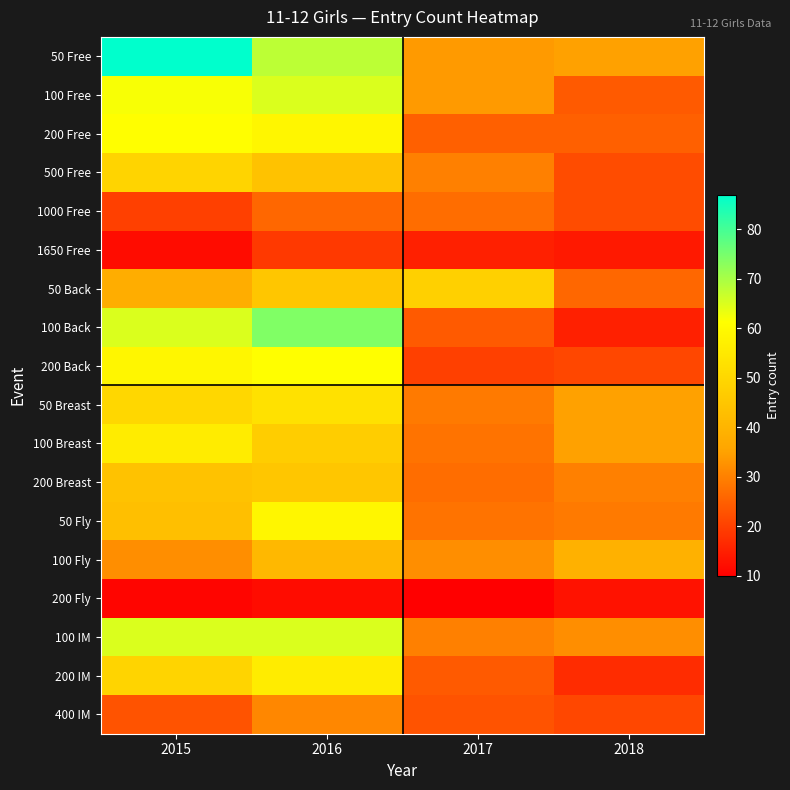

What is the difference between the highest and lowest values at 2016?

62